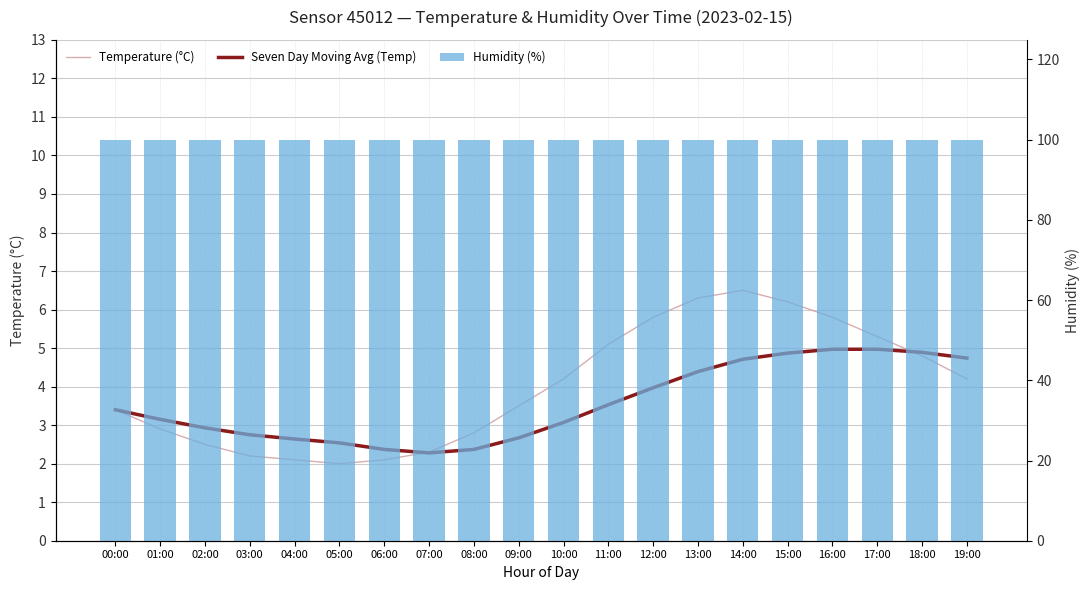

How many series are shown in this chart?

3